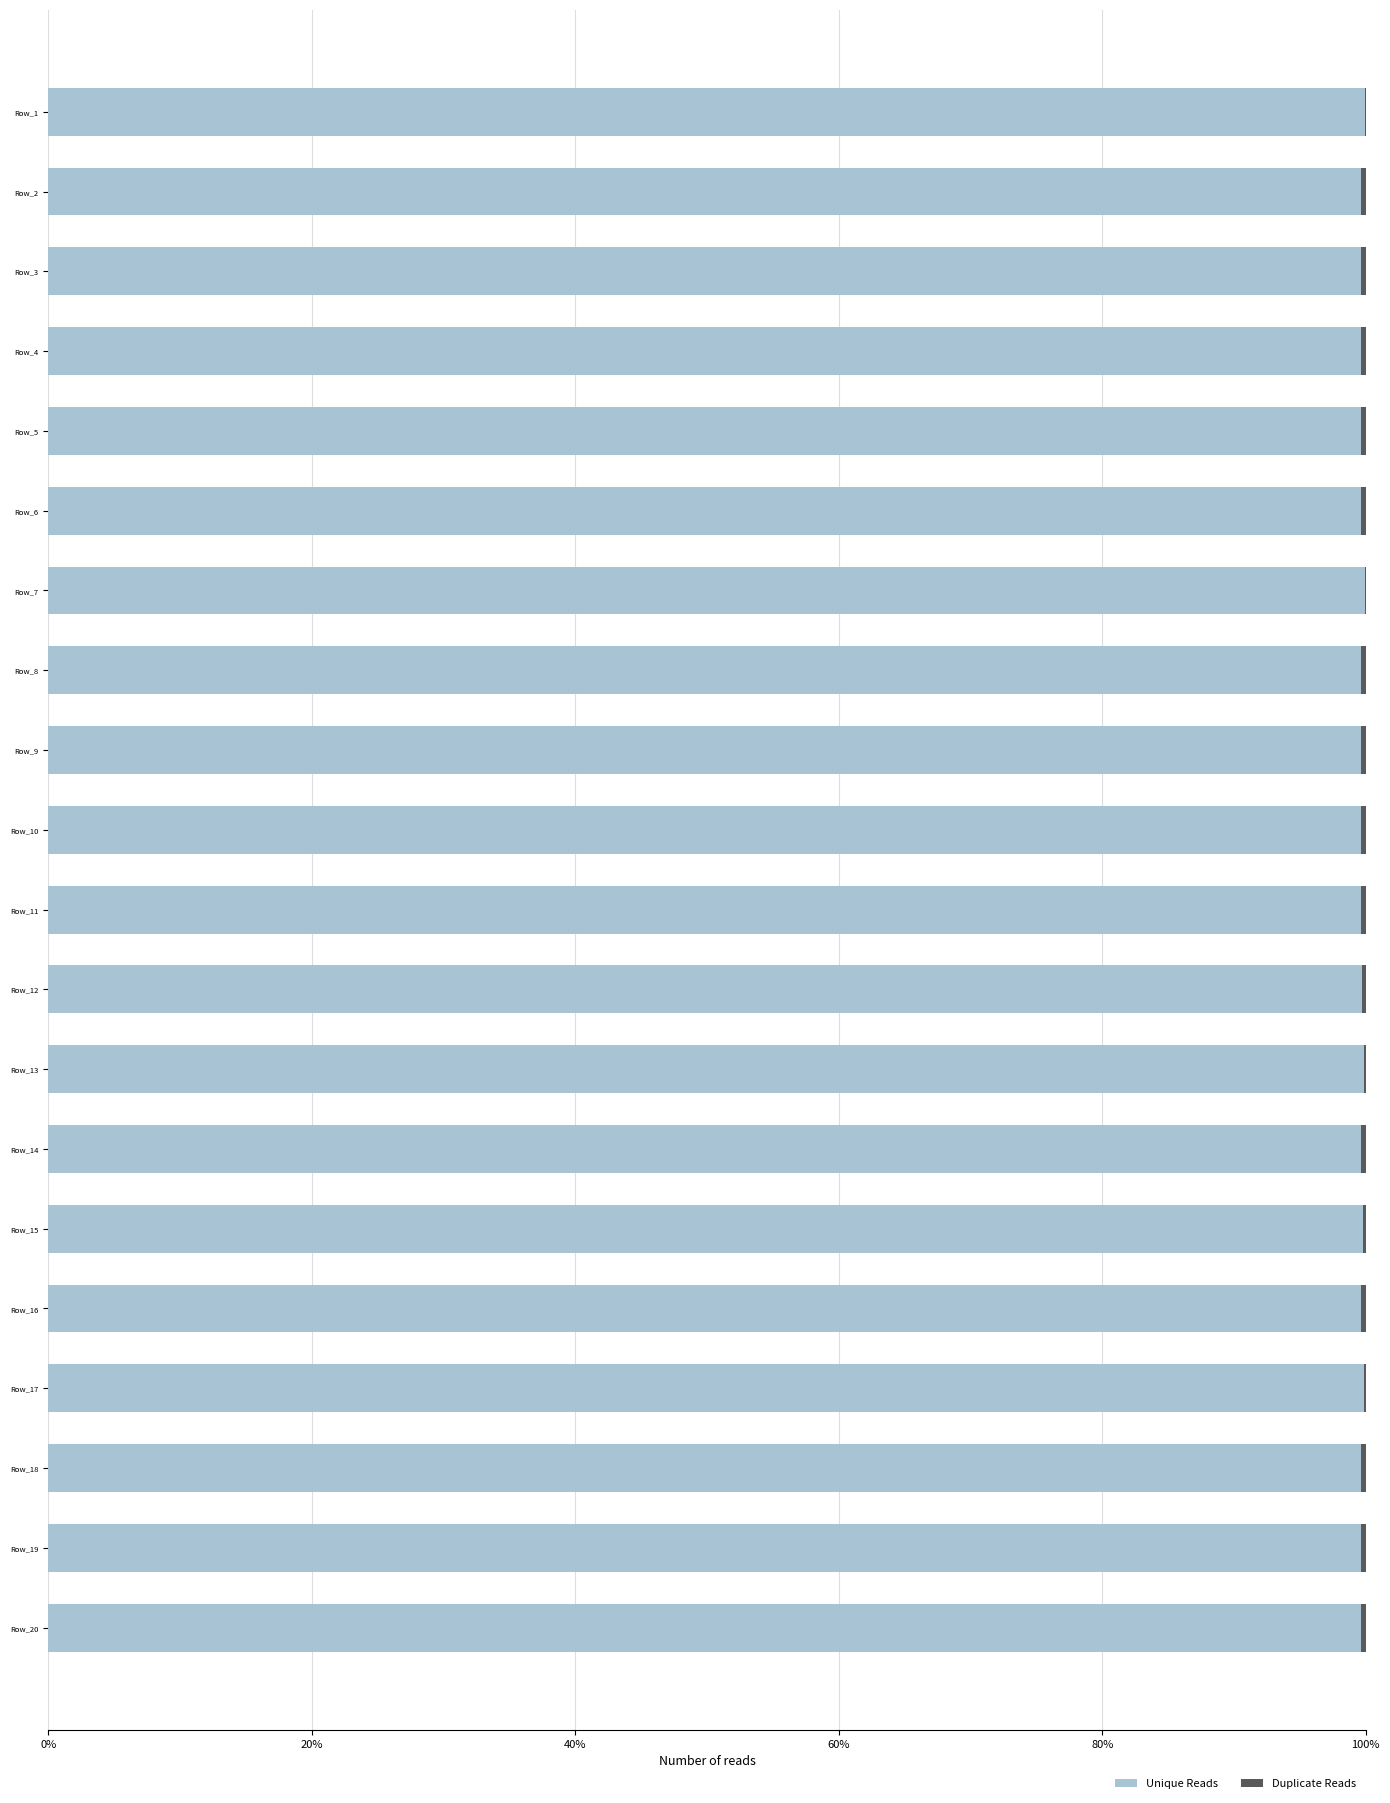

What is the maximum value for Unique Reads?

99.9